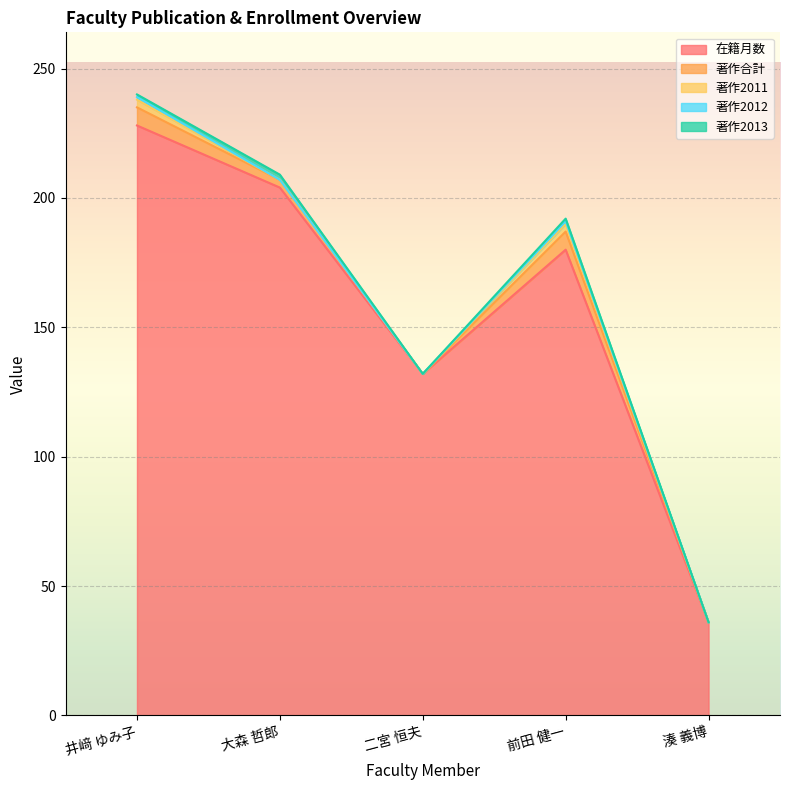

Which series changed the most between 大森 哲郎 and 二宮 恒夫?

在籍月数